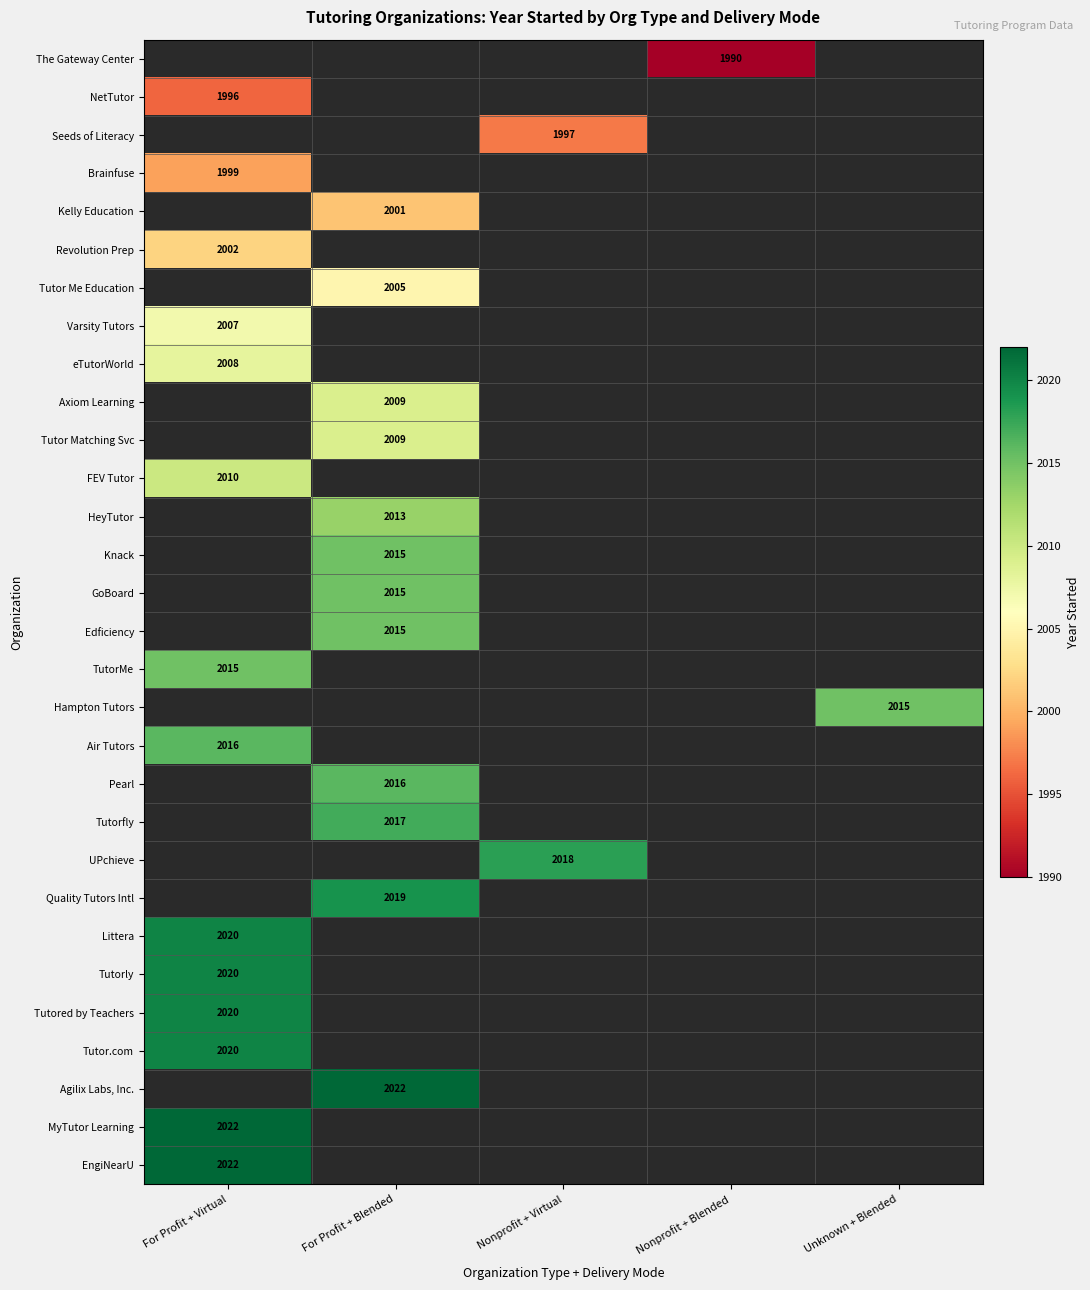

True or false: Pearl has a value of 2016 at For Profit + Blended.

True